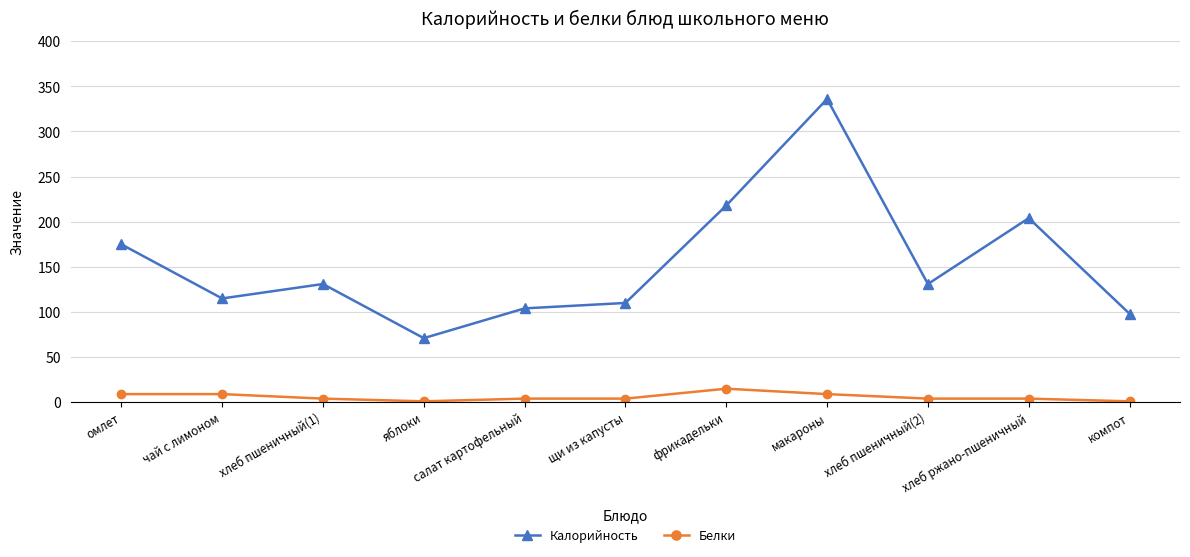

Where does the Калорийность series first go above 131?

омлет